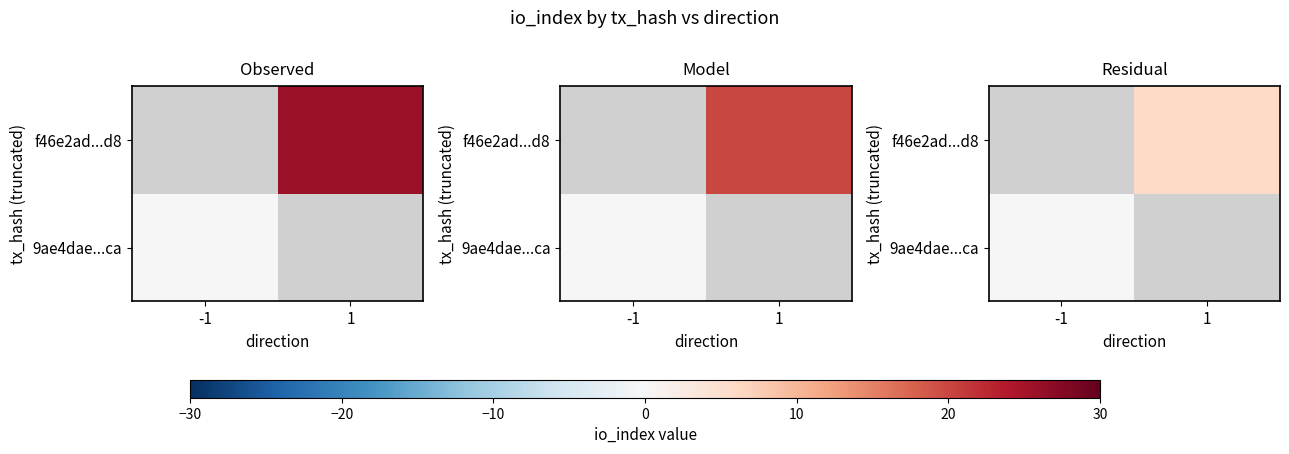

Rank the series by their average value, from lowest to highest.

9ae4dae...ca, f46e2ad...d8